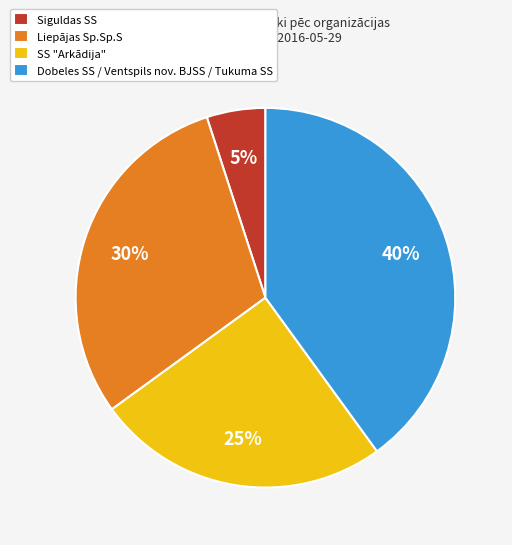

To the nearest percent, what is the average slice percentage?

25%